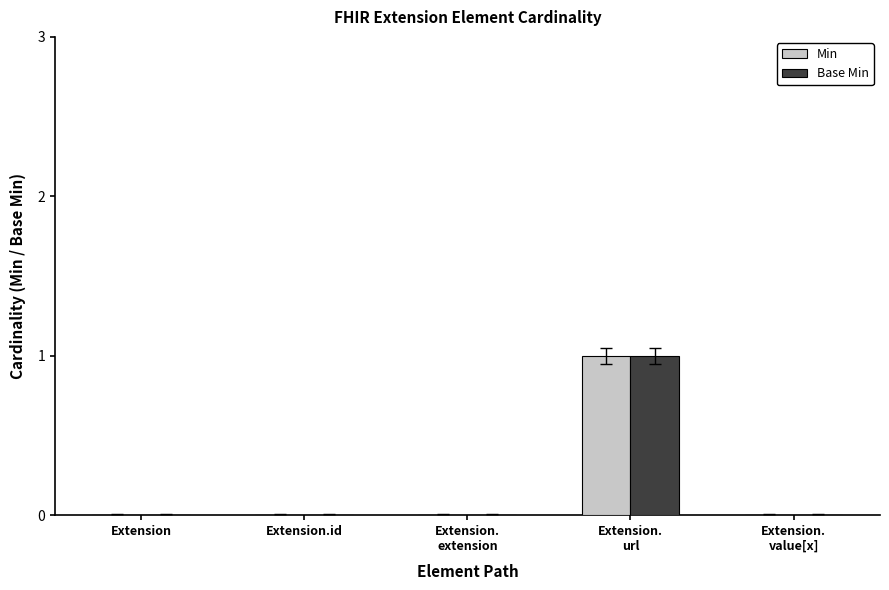

Is it true that Min equals 0 at Extension.id?

True